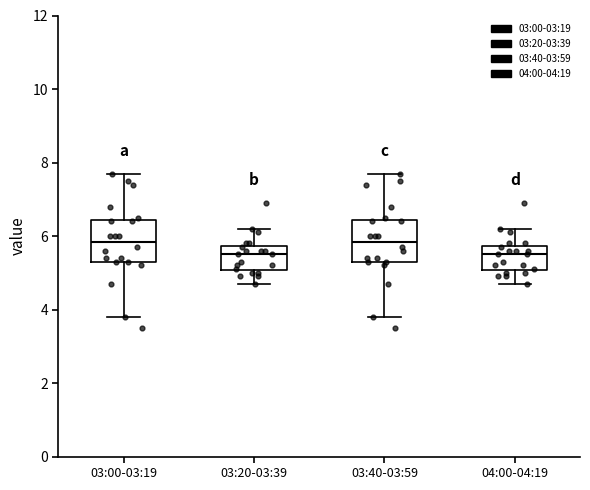

Where is the upper edge of the box for 03:40-03:59 on the y-axis? The values are not printed on the chart, so give them approximately, as read against the axis.

6.4